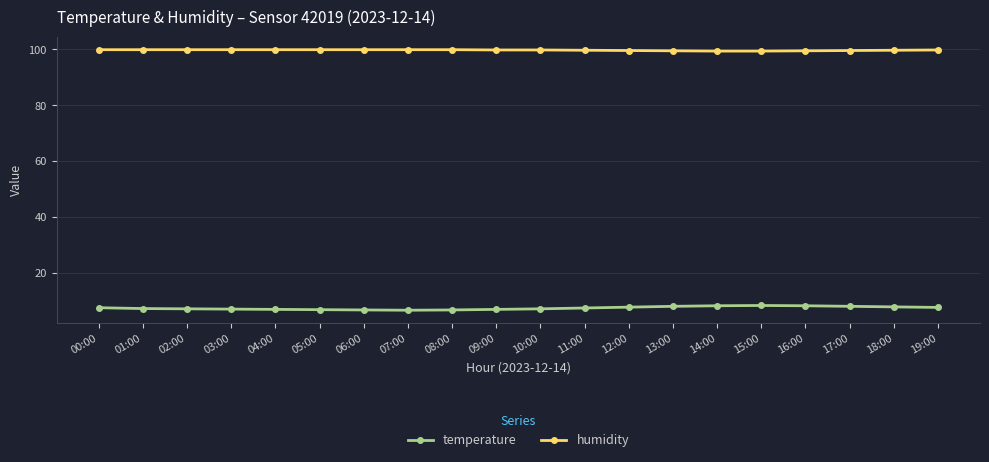

What is the difference between the highest and lowest values at 12:00?

92.0